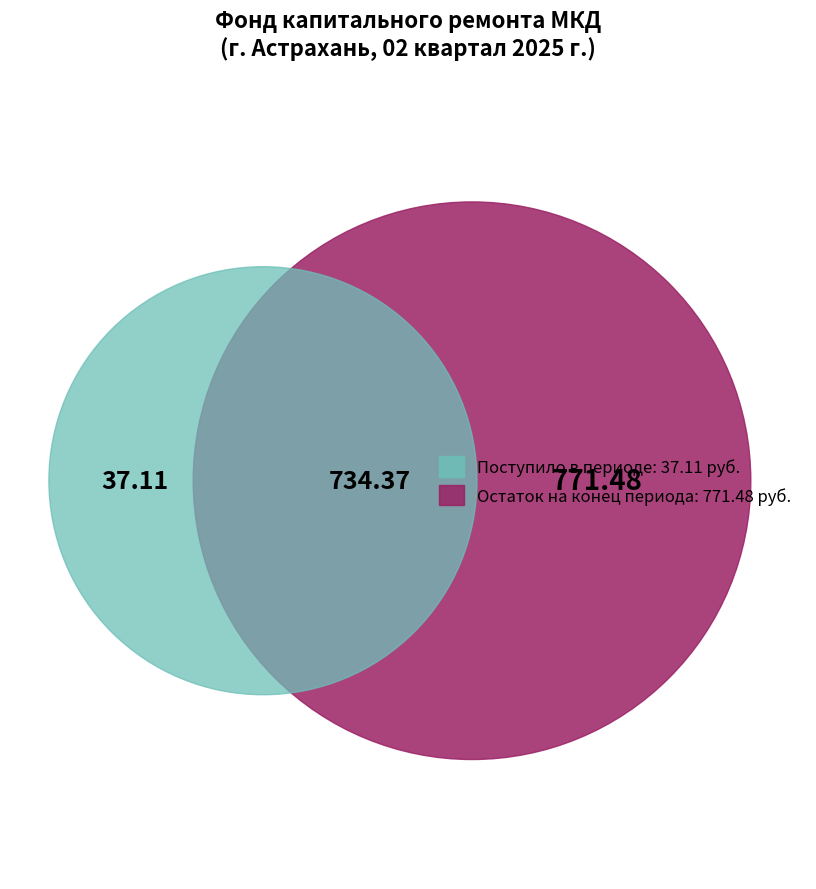

What is the difference between the highest and lowest values at Остаток на конец периода?

771.5